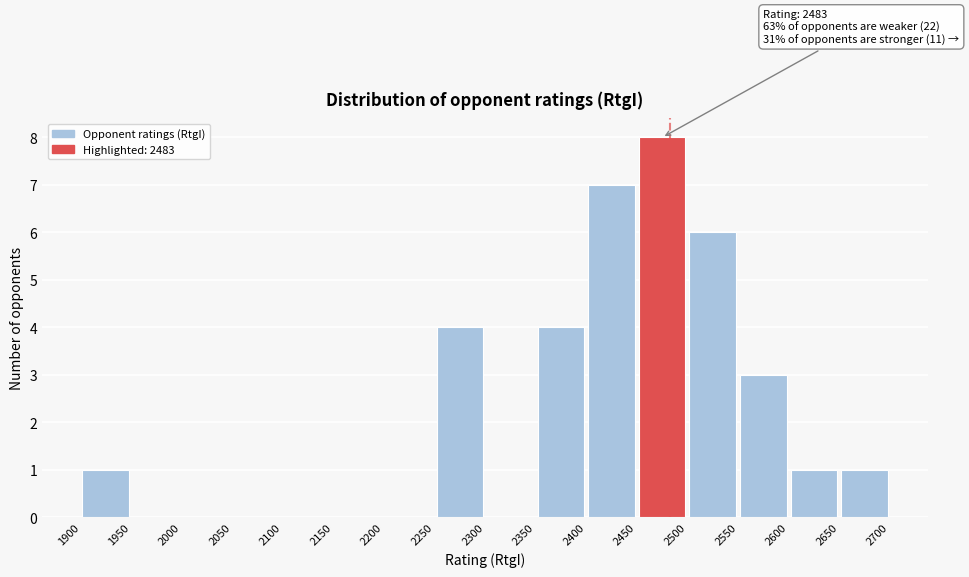

Over which range of the x-axis is the bar tallest?

2450 to 2500